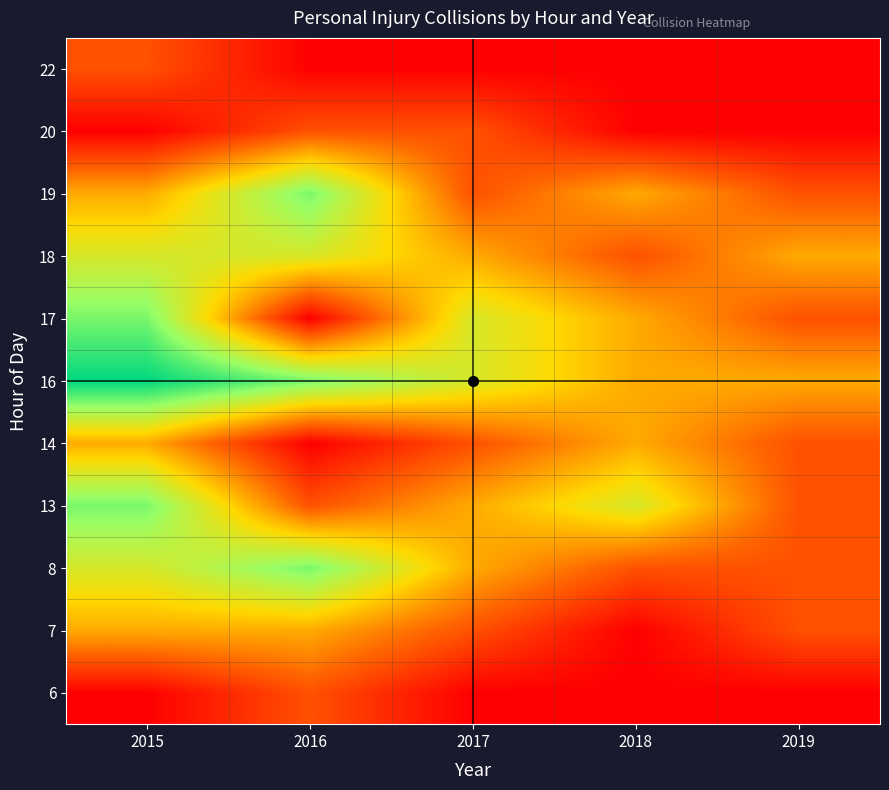

How many series are shown in this chart?

11